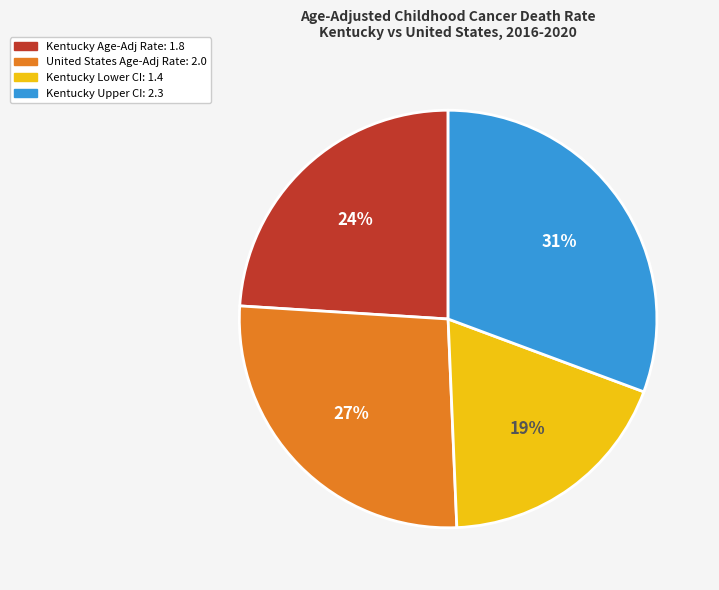

The Kentucky Upper CI: 2.3 slice represents 44% of the pie. True or false?

False